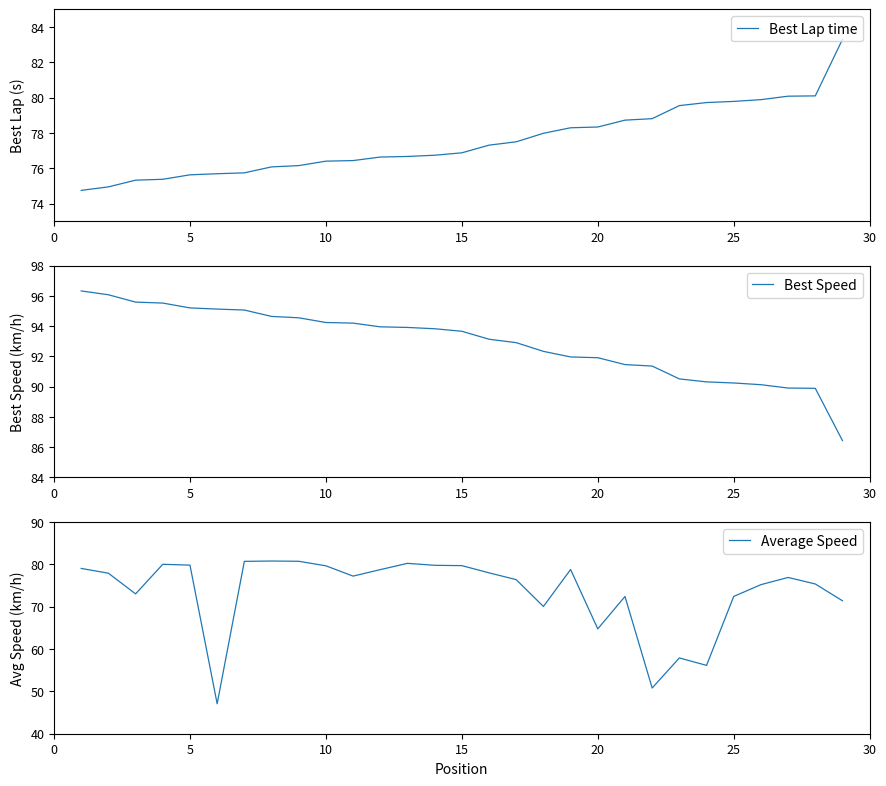

At which label is Average Speed closest to 63?

20